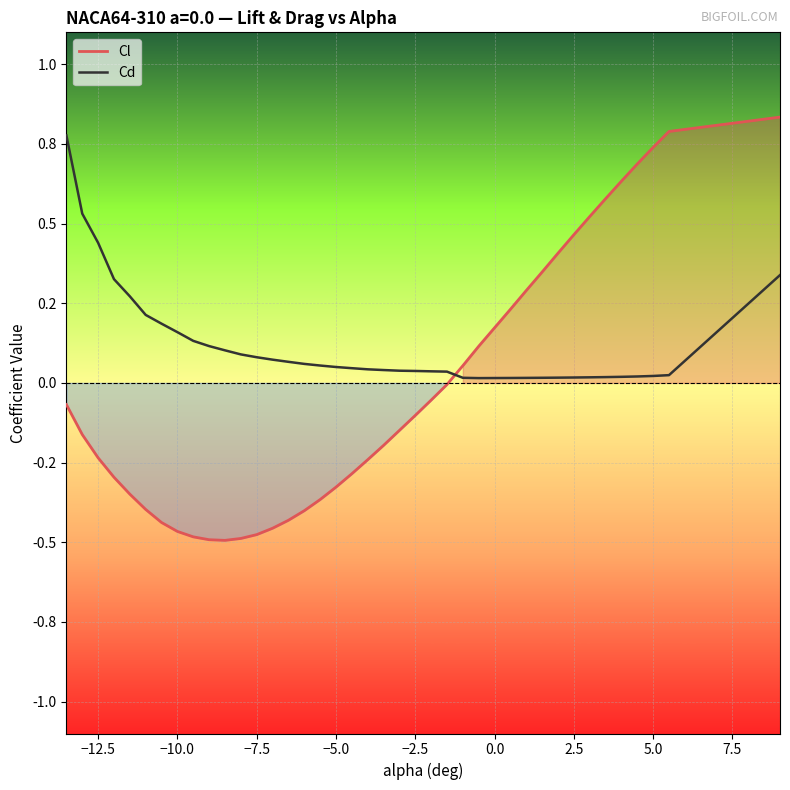

In Cd, how many points are lower than both neighbors (excluding endpoints)?

1